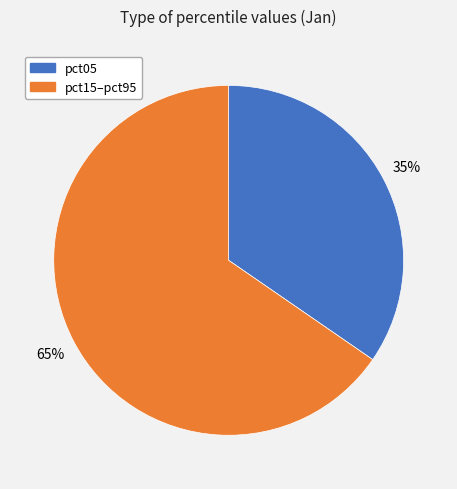

Count the number of slices in the pie.

2